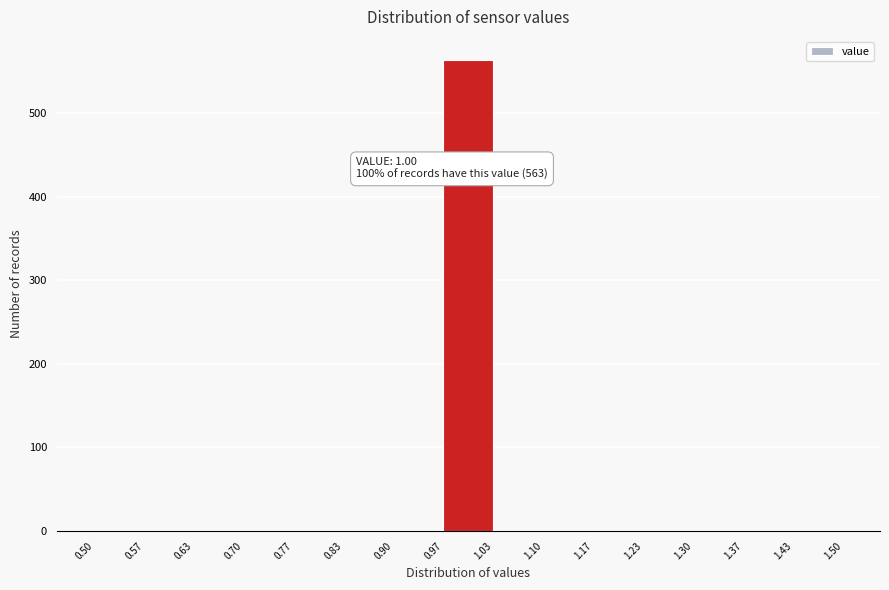

Which range on the x-axis has the tallest bar?

0.97 to 1.03